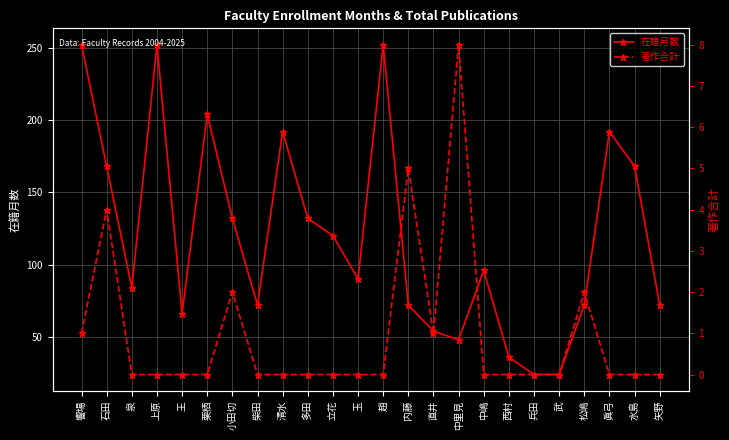

True or false: 著作合計 and 在籍月数 cross at least once.

False